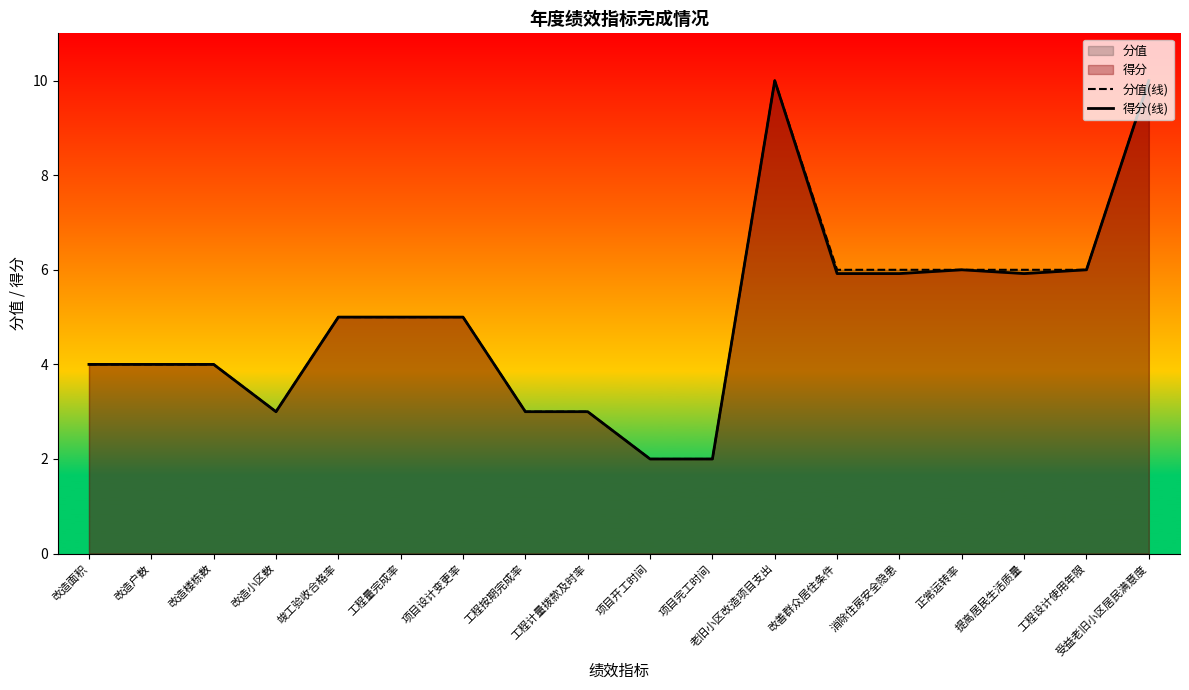

Rank the series by their average value, from lowest to highest.

得分(线), 分值(线)